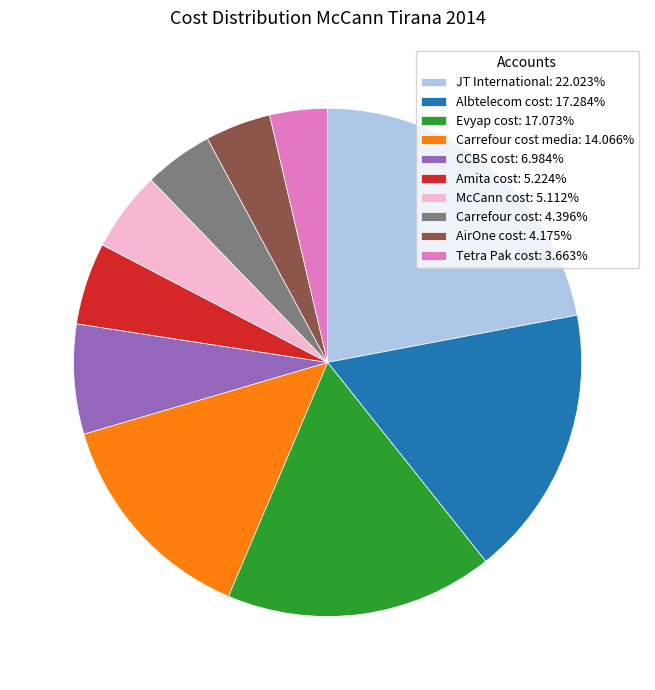

Combined, do Carrefour cost: 4.396% and Amita cost: 5.224% account for over 50%?

No